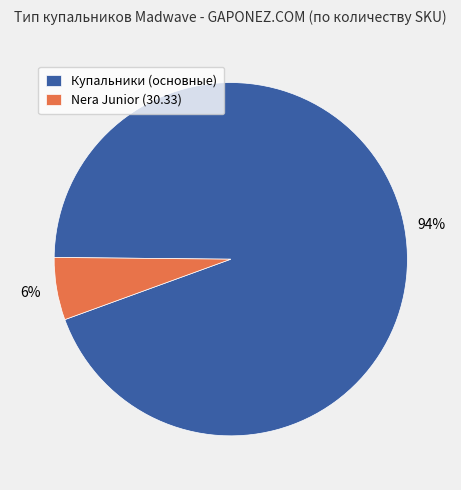

Does any single category account for the majority?

Yes